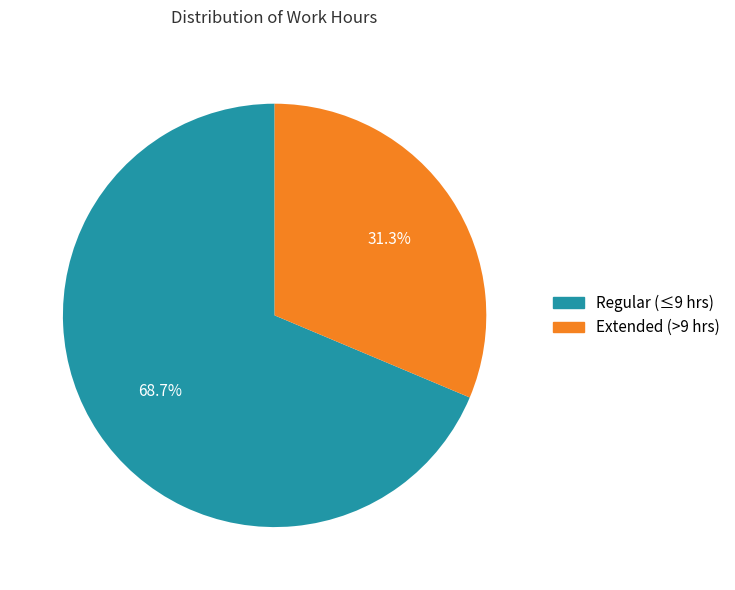

Is there any slice that represents more than half of the pie?

Yes